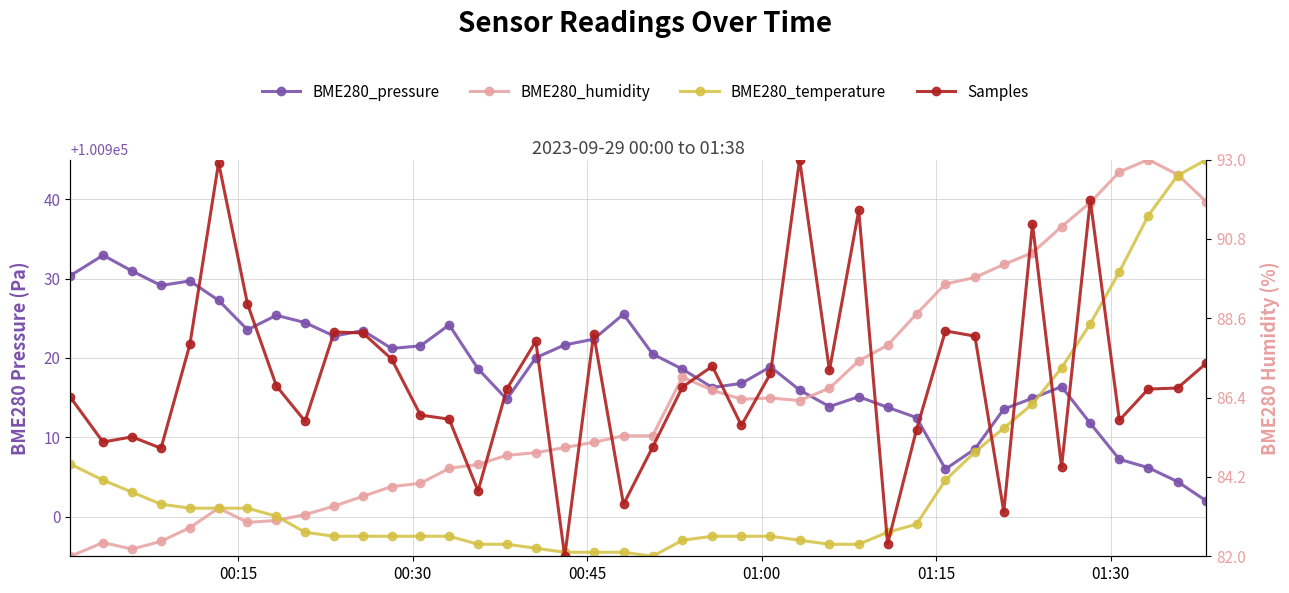

After their last crossing, which series has the higher values: BME280_humidity or BME280_pressure?

BME280_humidity